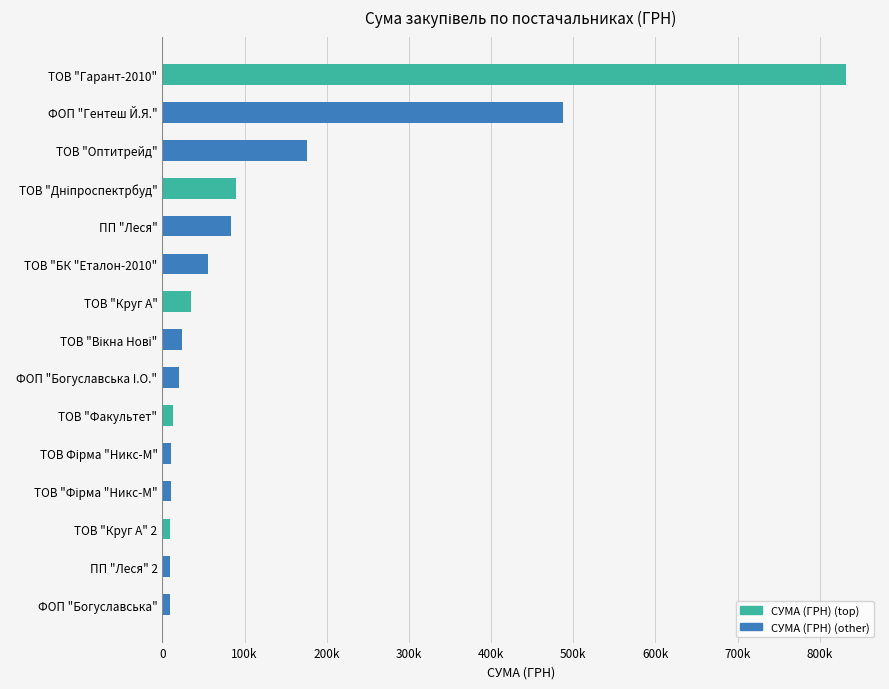

Are the bars horizontal?

Yes